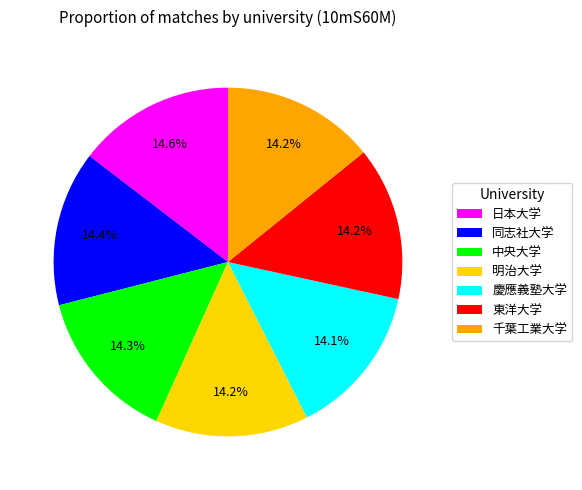

Does 千葉工業大学 account for over 50% of the chart?

No